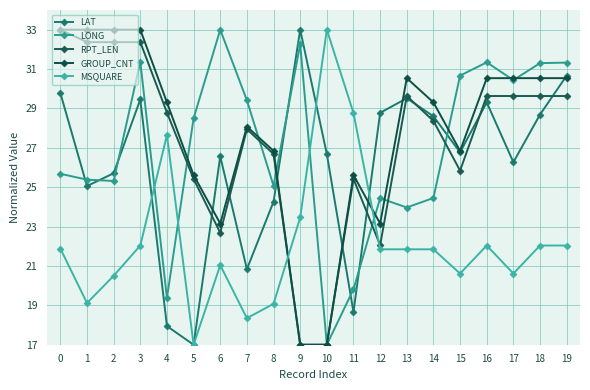

What is the difference between the second highest and minimum values in the LONG series?

15.3